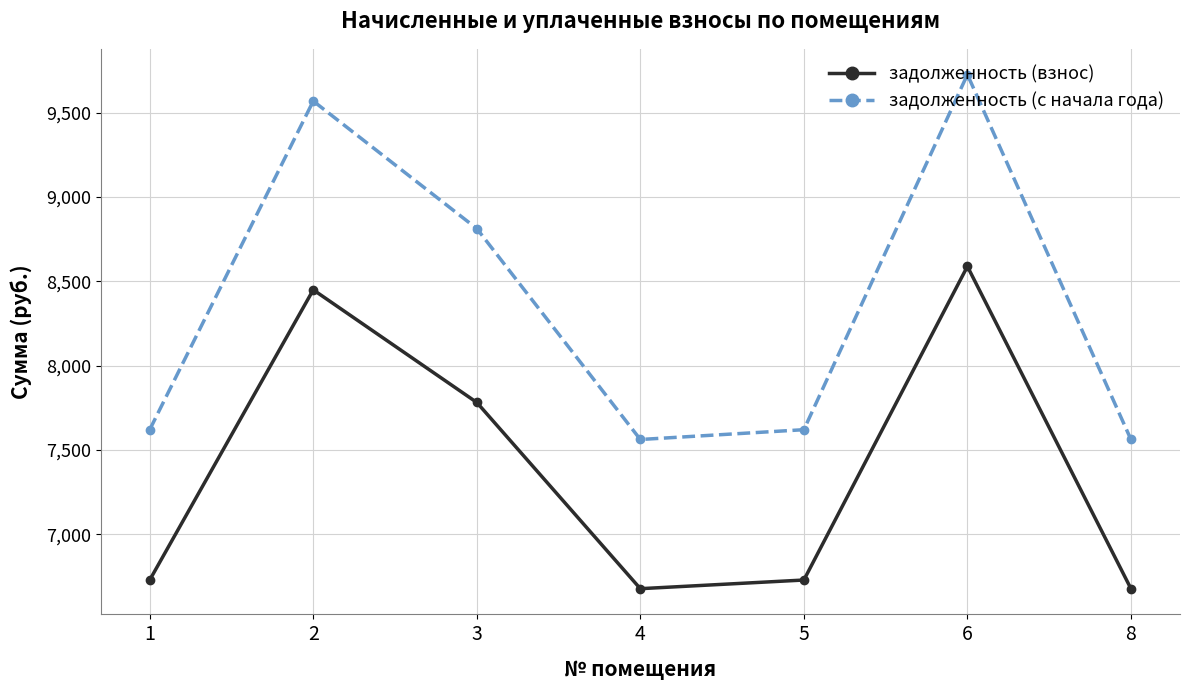

What is the minimum value shown in the chart?

6676.8